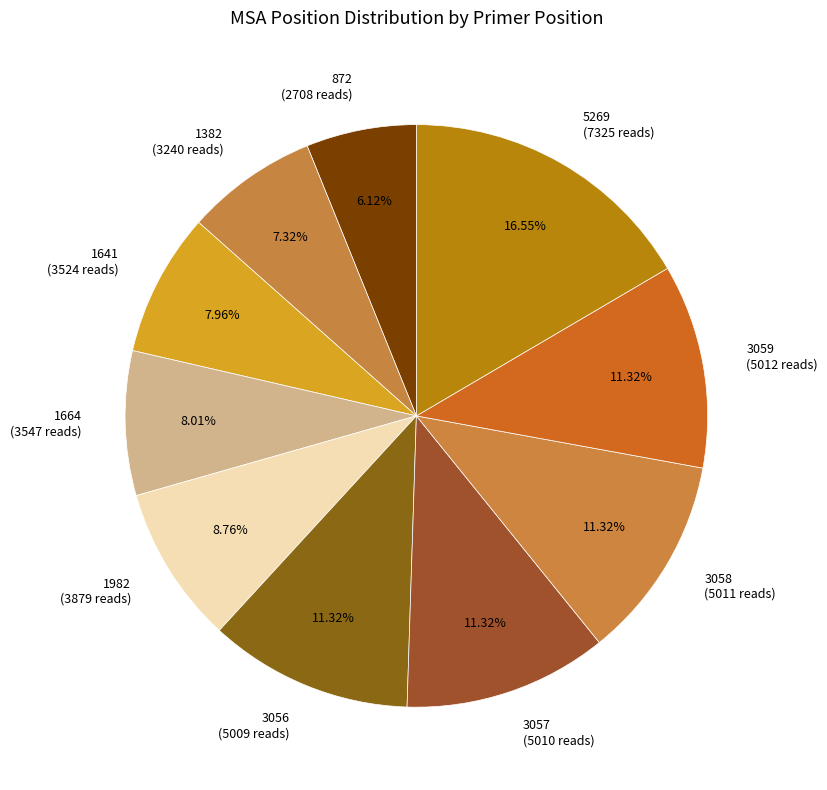

Count the number of slices in the pie.

10